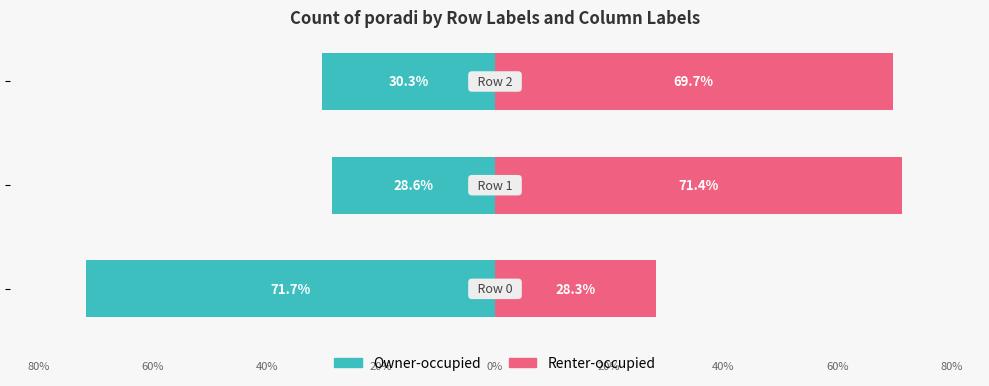

What is the approximate value of Renter-occupied at −80?

71.4